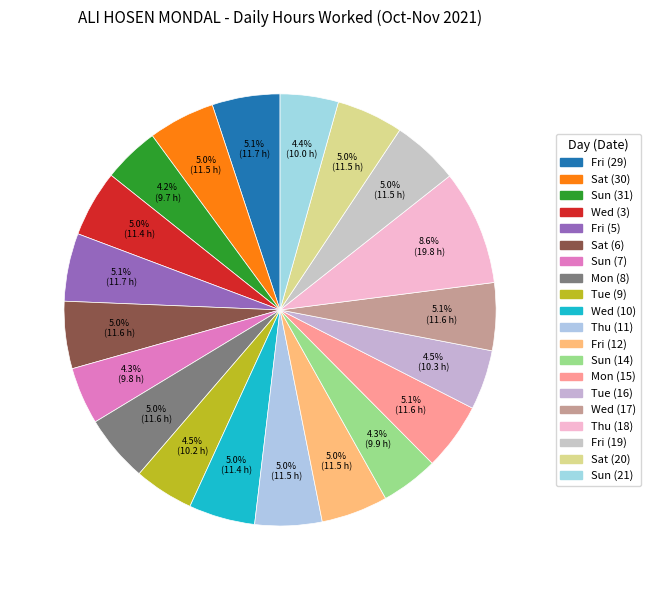

Rank the categories by value from highest to lowest.

Thu (18), Fri (5), Fri (29), Wed (17), Mon (15), Sat (6), Mon (8), Thu (11), Fri (19), Fri (12), Sat (30), Sat (20), Wed (3), Wed (10), Tue (16), Tue (9), Sun (21), Sun (14), Sun (7), Sun (31)